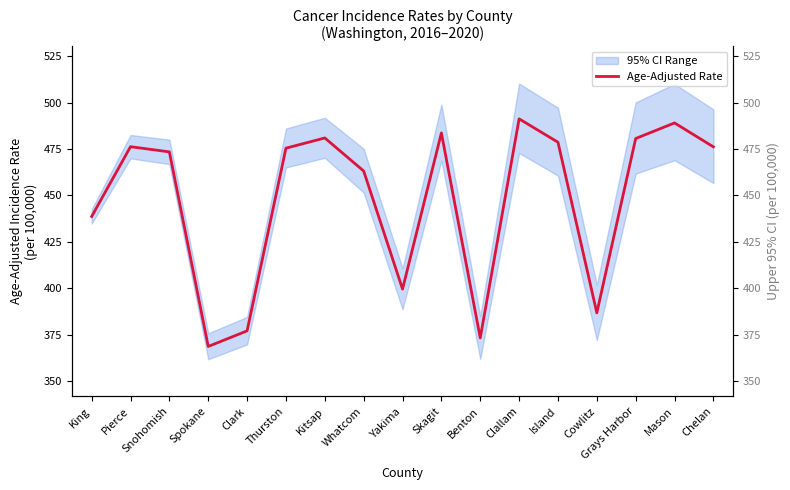

Reading right to left, what are all the values shown in this chart?

Age-Adjusted Rate: Chelan=476.1	Mason=489.0	Grays Harbor=480.6	Cowlitz=386.7	Island=478.6	Clallam=491.2	Benton=373.2	Skagit=483.6	Yakima=399.5	Whatcom=463.1	Kitsap=480.9	Thurston=475.4	Clark=377.0	Spokane=368.6	Snohomish=473.4	Pierce=476.2	King=438.6
Upper 95% CI: Chelan=496.3	Mason=510.0	Grays Harbor=500.1	Cowlitz=401.8	Island=497.2	Clallam=510.2	Benton=385.0	Skagit=498.9	Yakima=410.7	Whatcom=475.1	Kitsap=491.8	Thurston=486.0	Clark=384.5	Spokane=375.7	Snohomish=480.0	Pierce=482.5	King=442.5